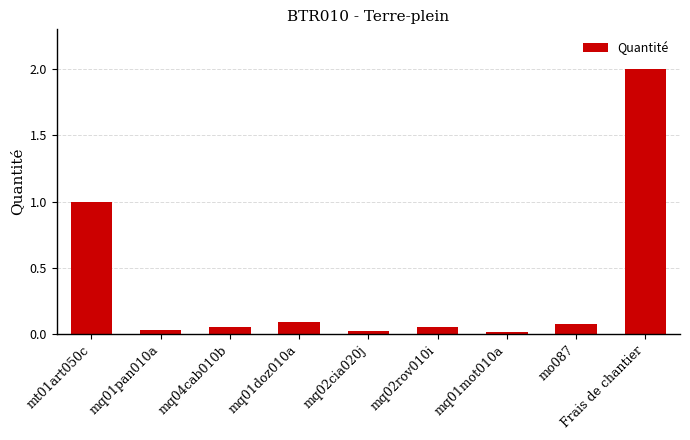

Is it true that the value at Frais de chantier is 2.0?

True